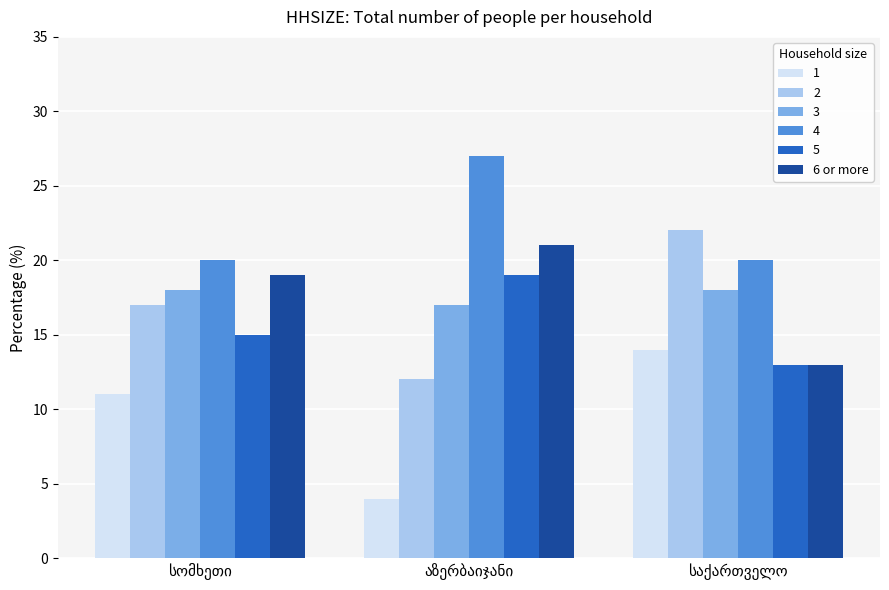

Which series has the largest total across all categories?

4